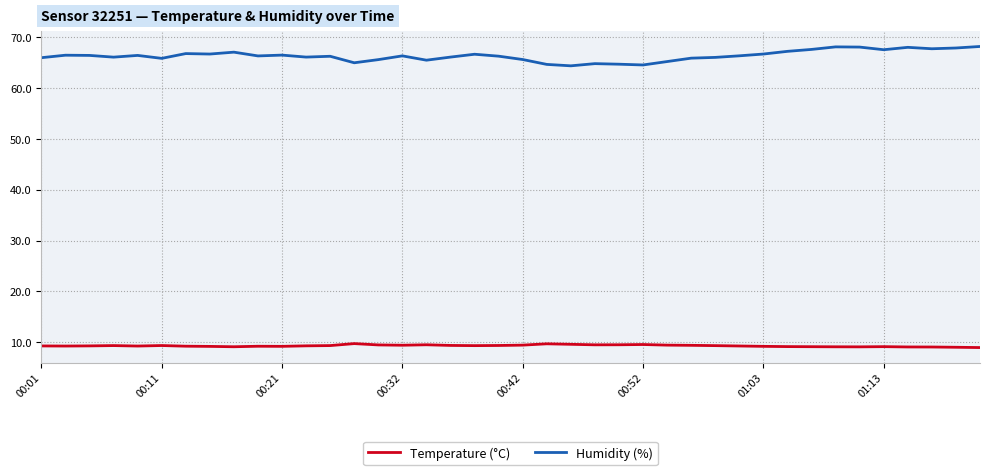

True or false: Temperature (°C) and Humidity (%) cross at least once.

False